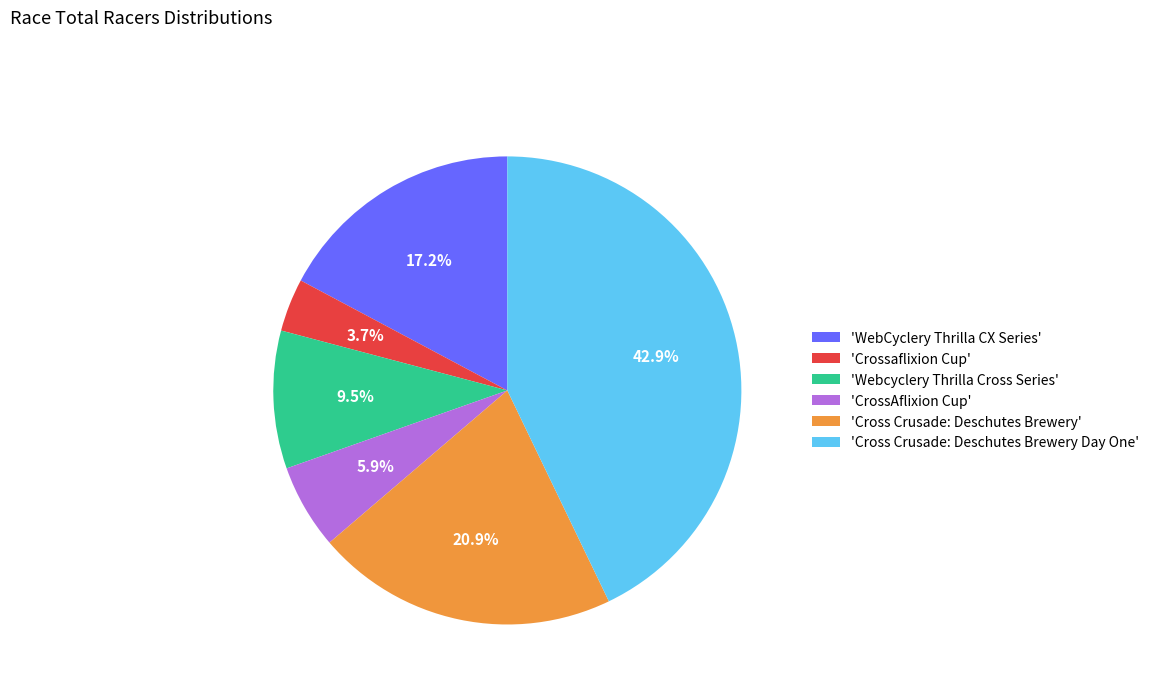

Which category has the smallest portion of the pie?

'Crossaflixion Cup'